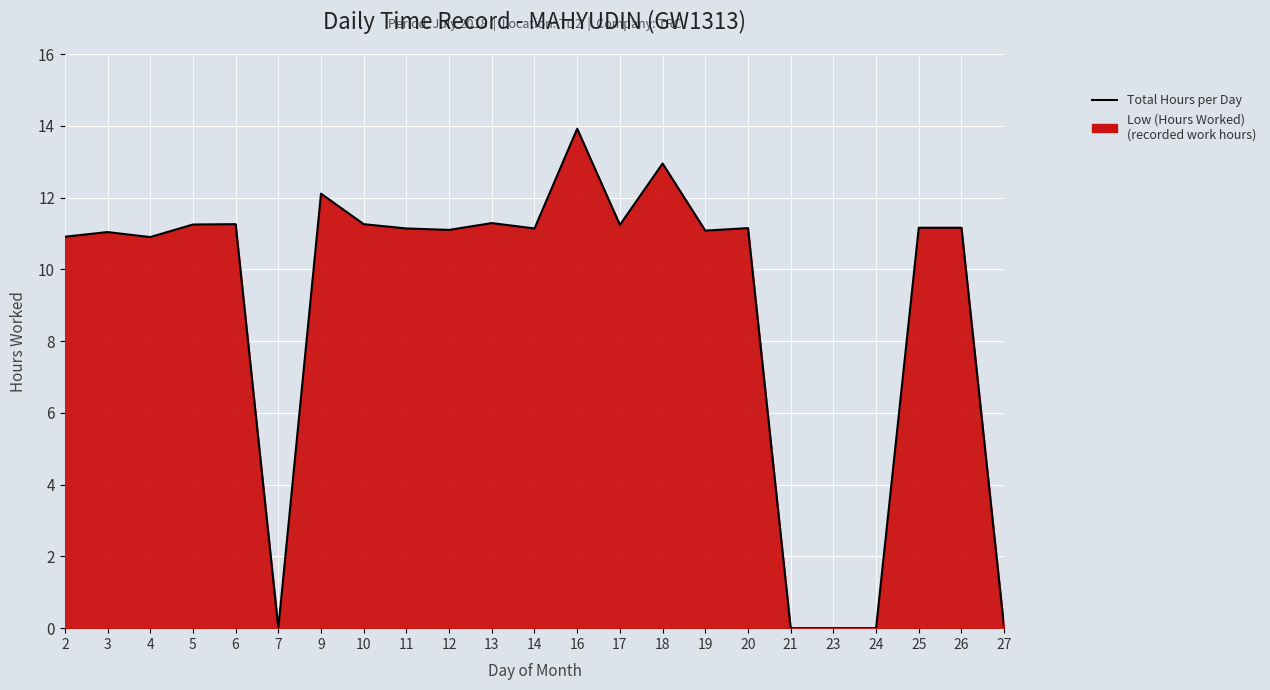

The value at 16 is 20.9. True or false?

False